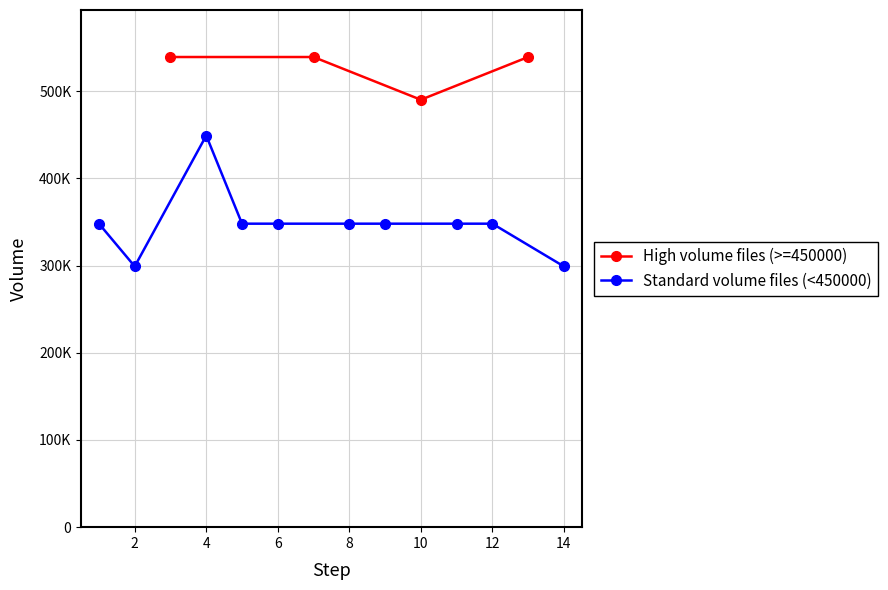

How many values are below 347995?

7